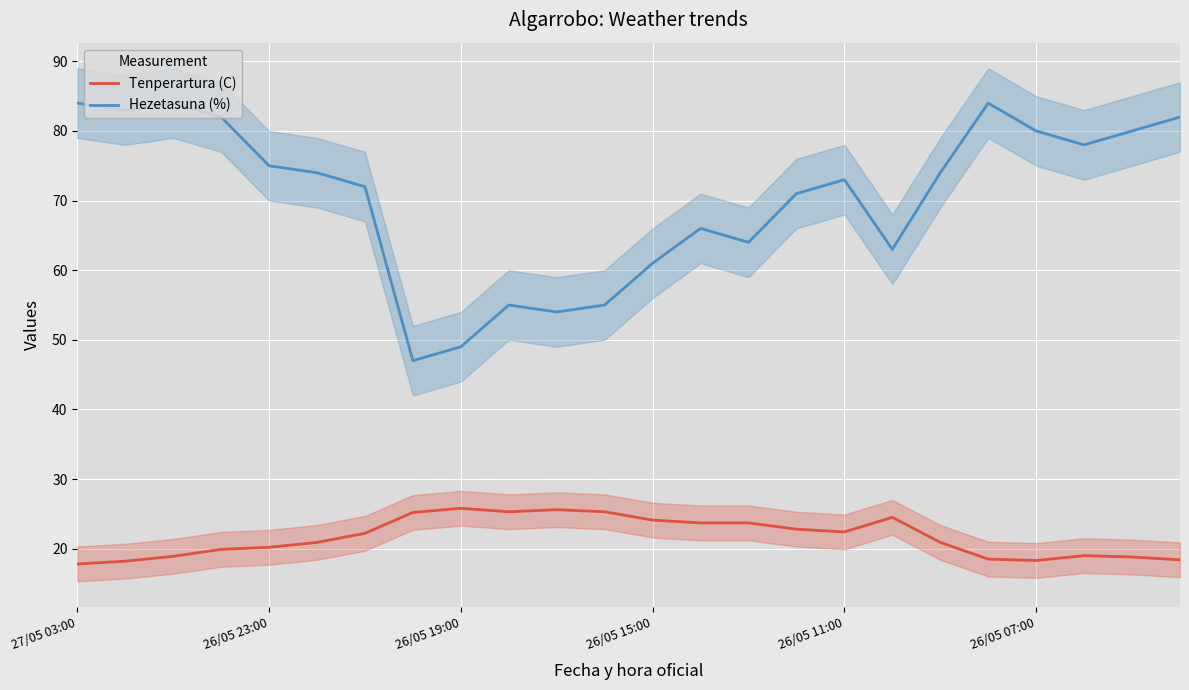

Reading left to right, transcribe all the data shown in this chart.

Tenperartura (C): 17.8	18.2	18.9	19.9	20.2	20.9	22.2	25.2	25.8	25.3	25.6	25.3	24.1	23.7	23.7	22.8	22.4	24.5	20.9	18.5	18.3	19.0	18.8	18.4
Hezetasuna (%): 84.0	83.0	84.0	82.0	75.0	74.0	72.0	47.0	49.0	55.0	54.0	55.0	61.0	66.0	64.0	71.0	73.0	63.0	74.0	84.0	80.0	78.0	80.0	82.0